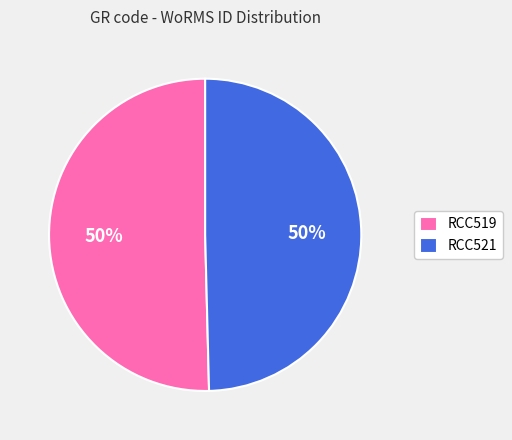

What percentage is the RCC519 slice, to the nearest percent?

50%